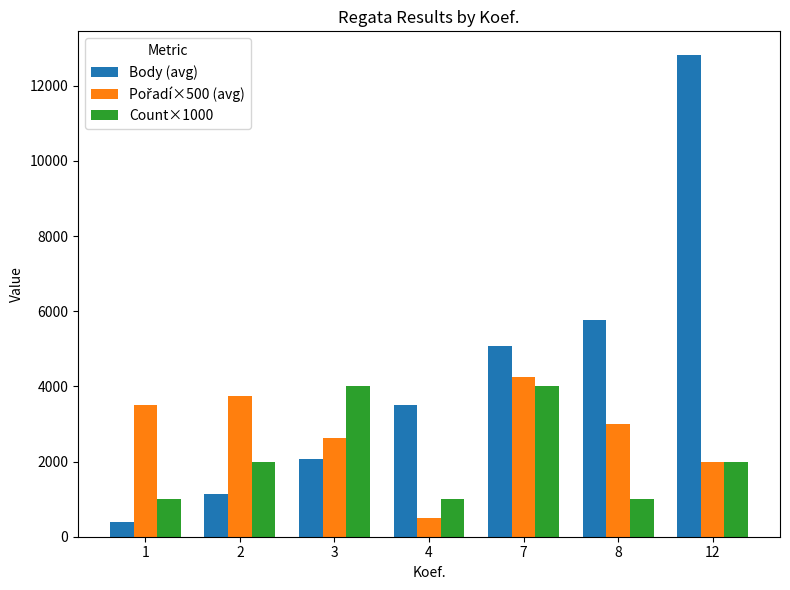

List the labels in order of Body (avg) value, largest first.

12, 8, 7, 4, 3, 2, 1